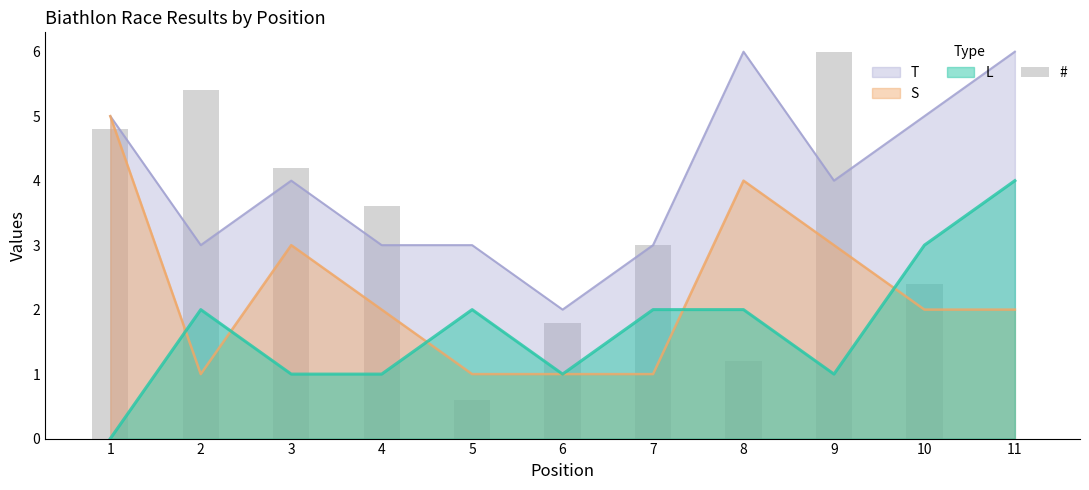

What is the value of the 9th bar from the left?

6.0